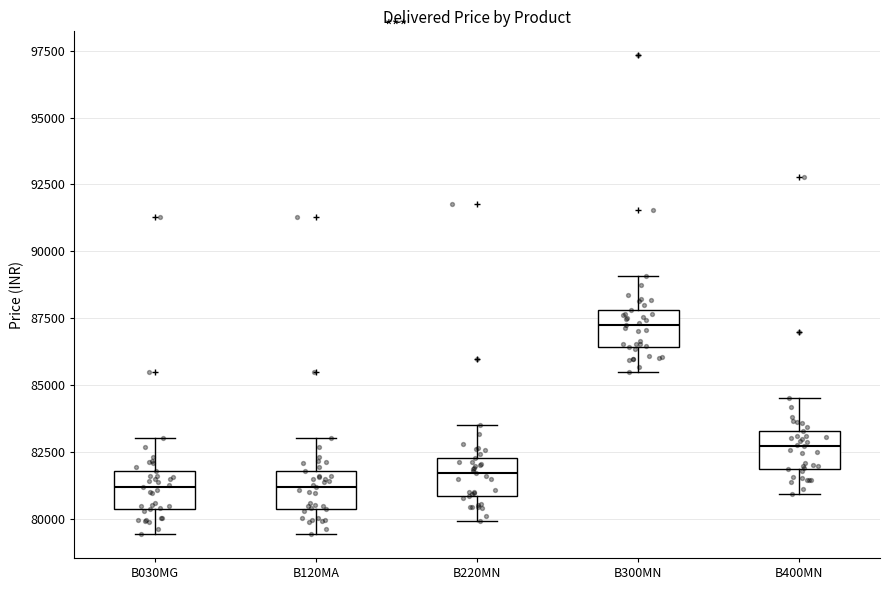

Reading left to right, read every box against the y-axis: the position of its median line, the range the box covers, and the ends of its whiskers. The values are not printed on the chart, so give them approximately, as read against the axis.

B030MG: median 81000, box 80500 to 82000, whiskers 79500 to 83000
B120MA: median 81000, box 80500 to 82000, whiskers 79500 to 83000
B220MN: median 81500, box 81000 to 82500, whiskers 80000 to 83500
B300MN: median 87500, box 86500 to 88000, whiskers 85500 to 89000
B400MN: median 82500, box 82000 to 83500, whiskers 81000 to 84500